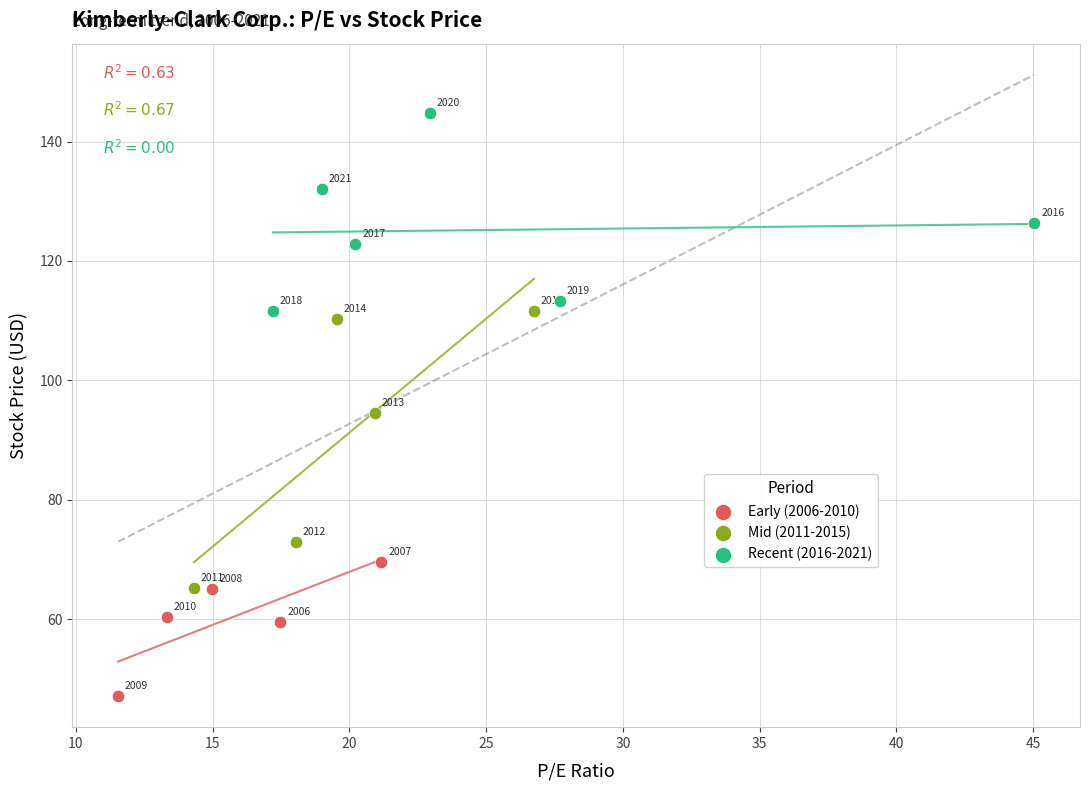

Which series contains the lowest Y value?

Early (2006-2010)